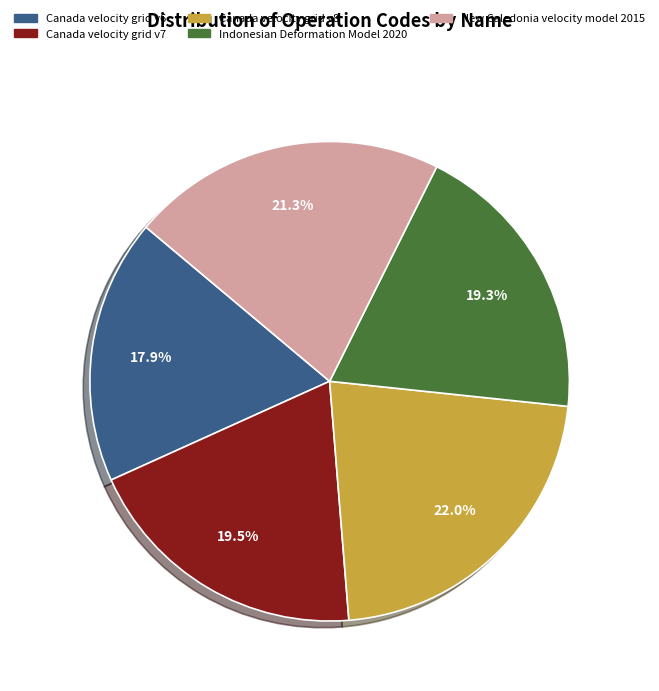

Is Canada velocity grid v7 the majority of the pie?

No